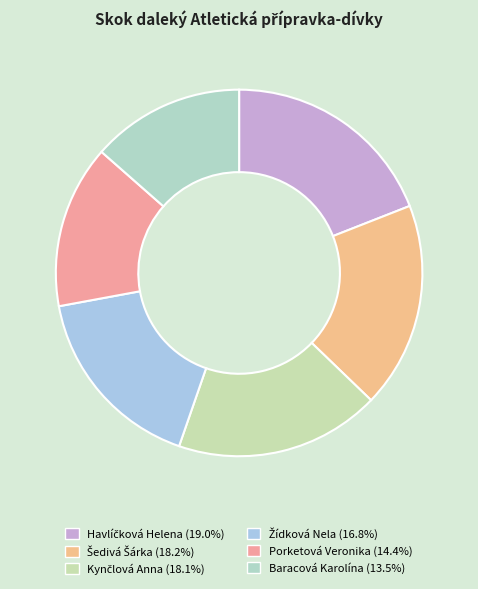

To the nearest percent, what is the combined percentage of Šedivá Šárka and Žídková Nela?

35%